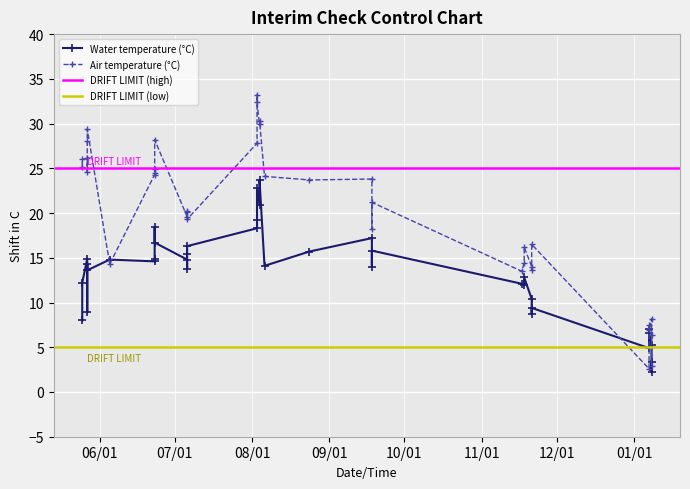

Which series has the widest spread of values?

Air temperature (°C)